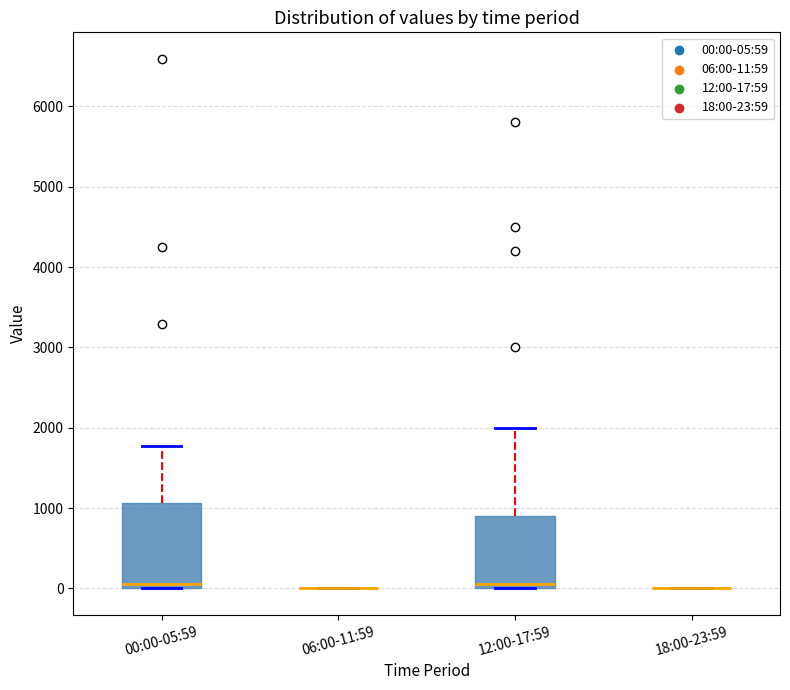

Where is the upper edge of the box for 12:00-17:59 on the y-axis? The values are not printed on the chart, so give them approximately, as read against the axis.

900